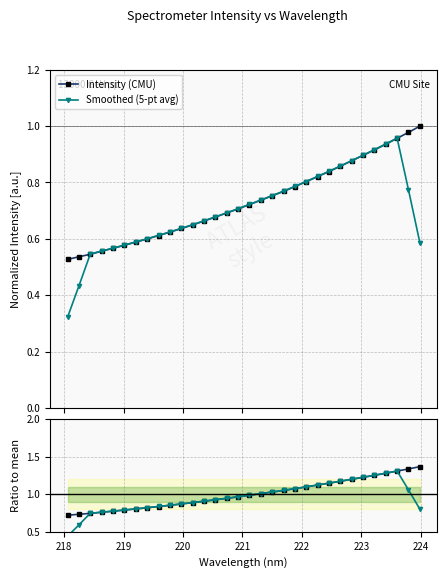

What is the minimum value shown in the chart?

0.3